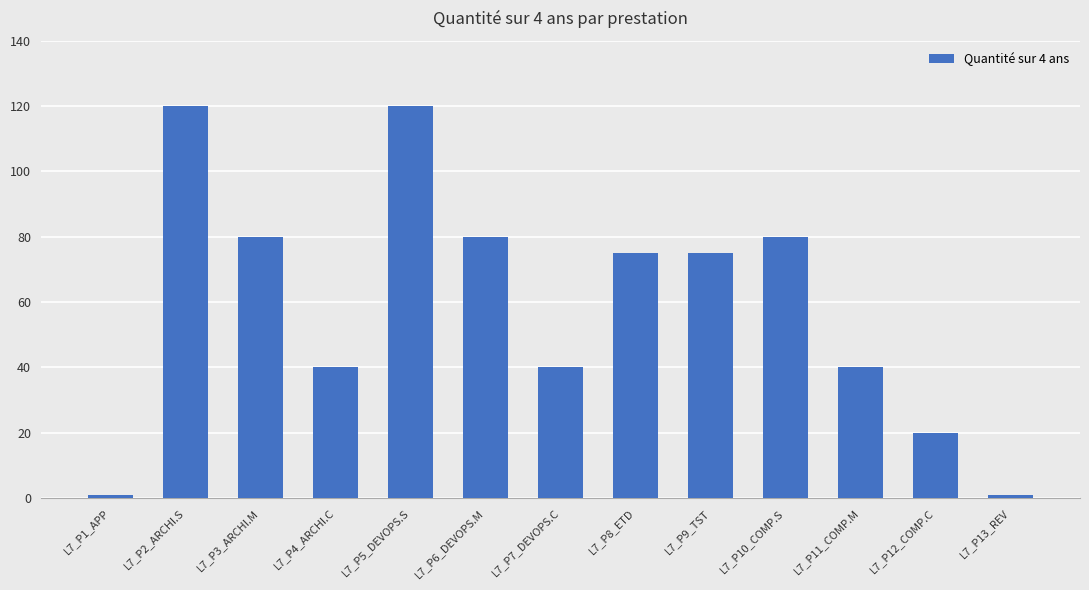

What position from the right is L7_P5_DEVOPS.S?

9